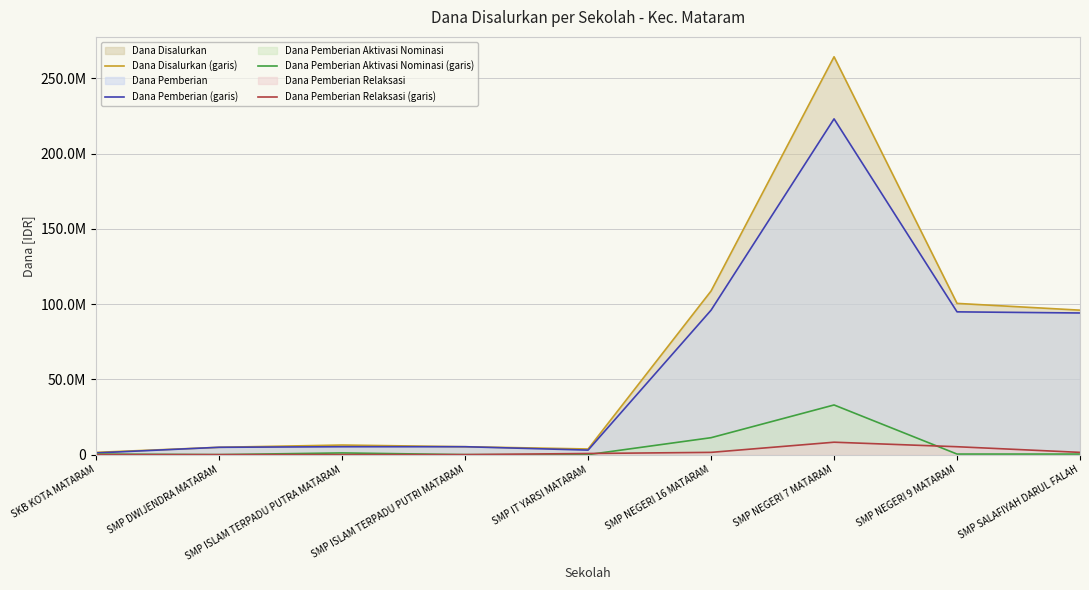

Which series has the largest total across all categories?

Dana Disalurkan (line)